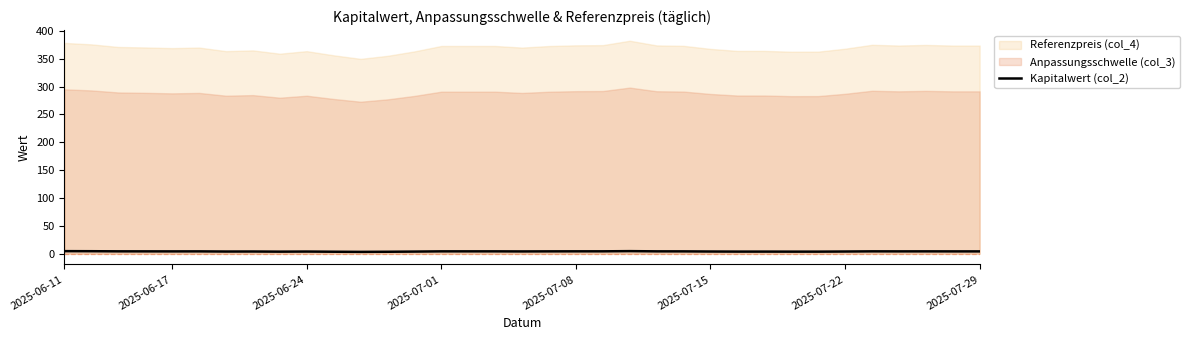

The Kapitalwert (col_2) series shows 4.0 at 2025-07-15. True or false?

True